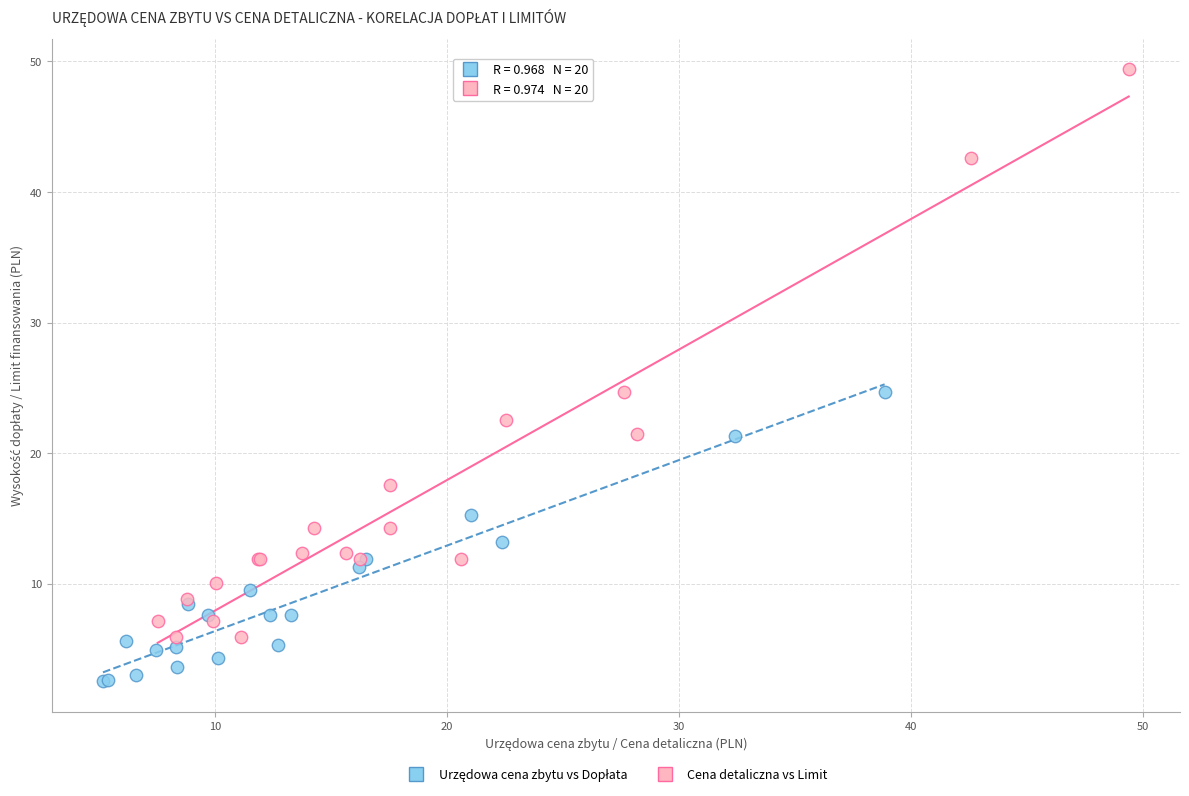

Which series has the widest spread of Y values?

Cena detaliczna vs Limit